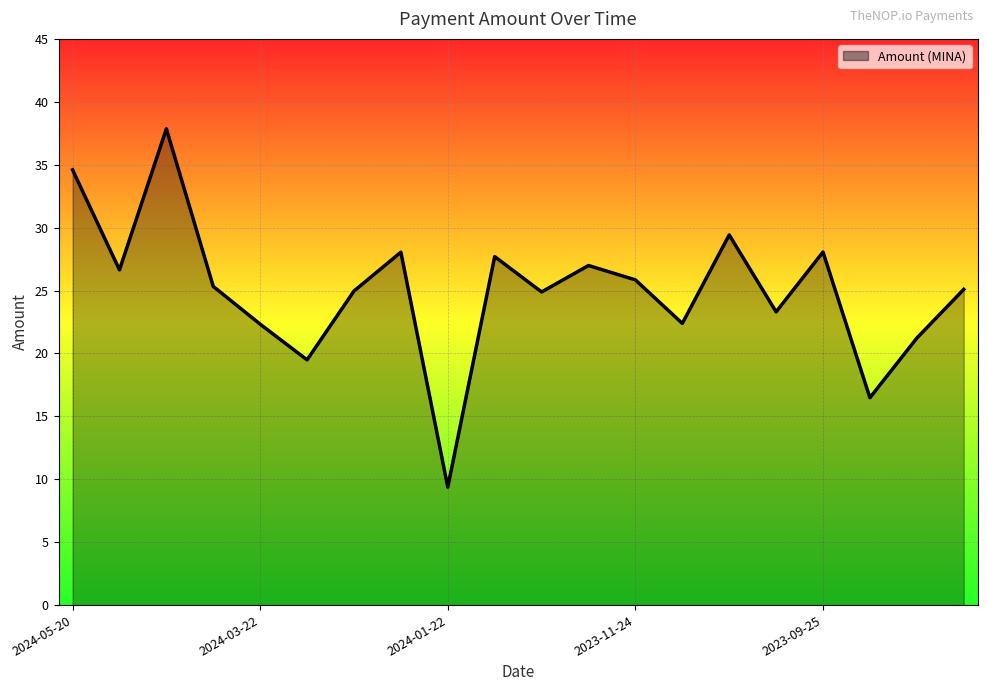

How many lines are shown in the chart?

1